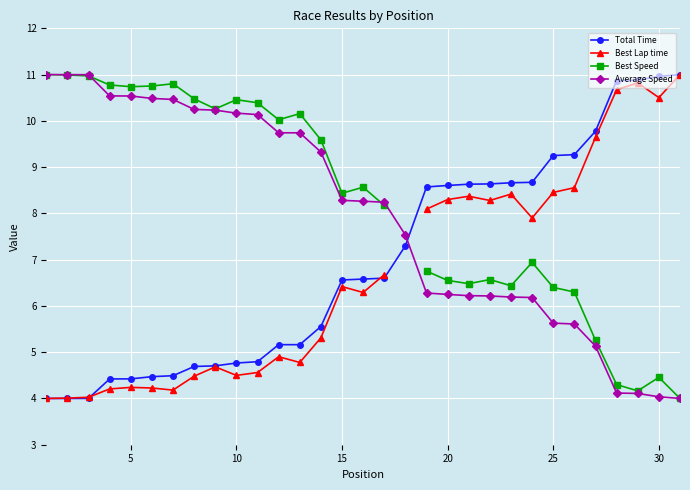

How many times do Total Time and Best Lap time cross each other?

2